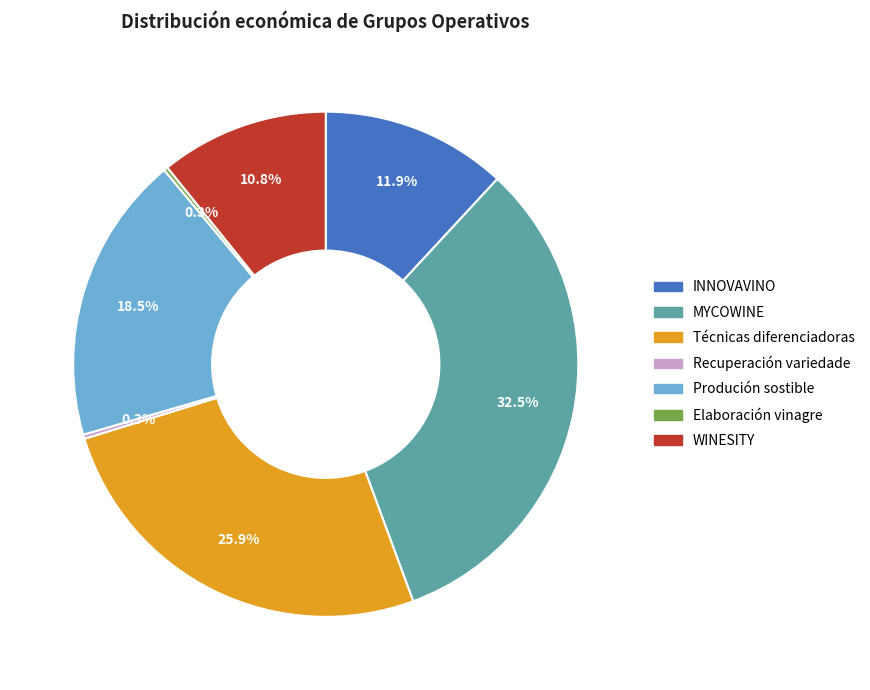

Is there a majority slice in this chart?

No